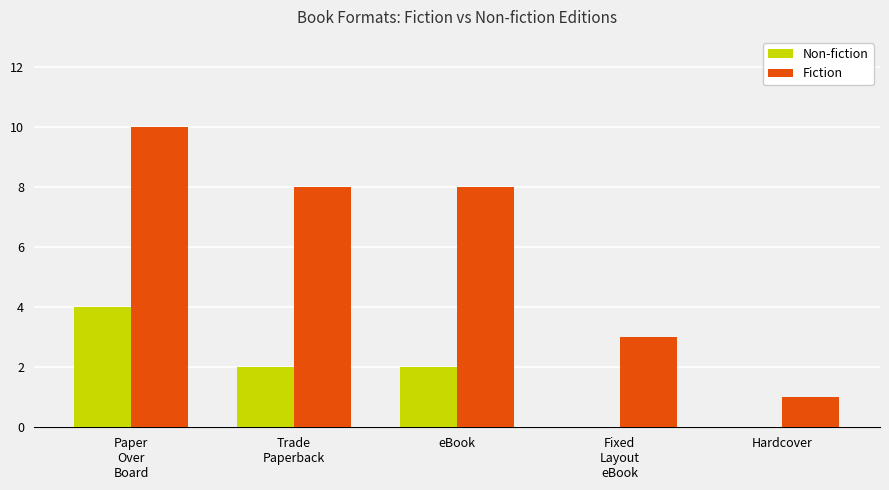

At which category is the sum across all series the highest?

Paper
Over
Board